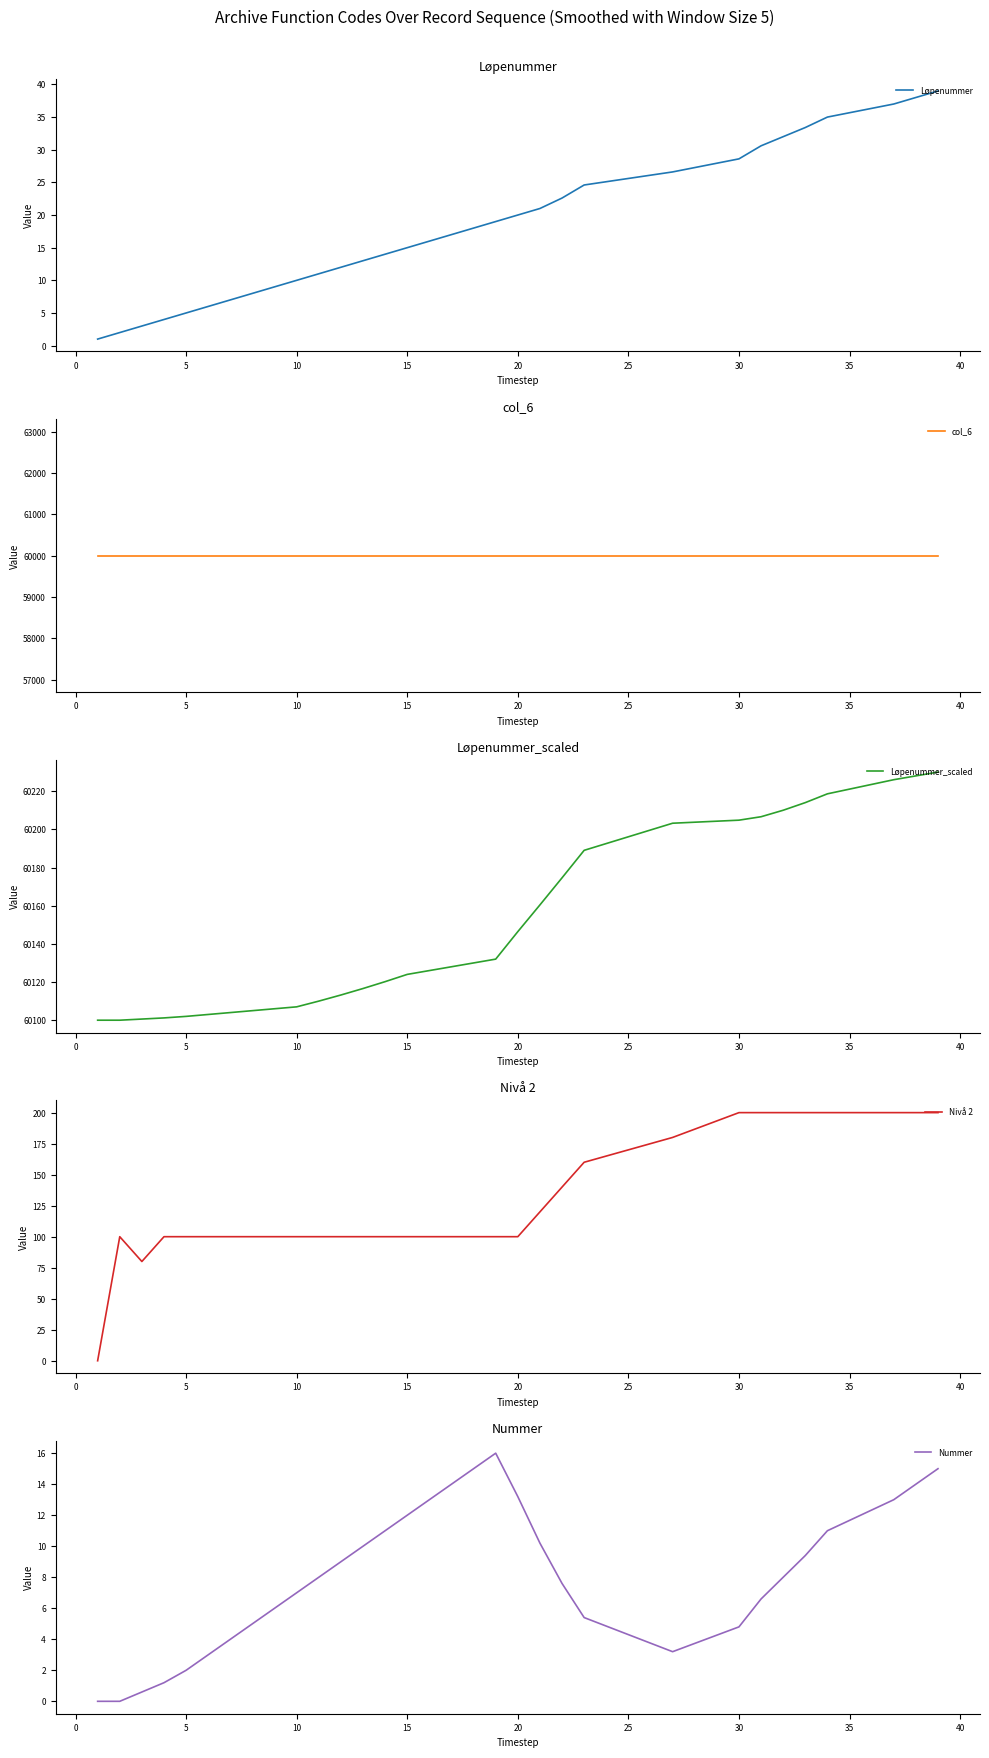

True or false: Nummer and Nivå 2 intersect in this chart.

False